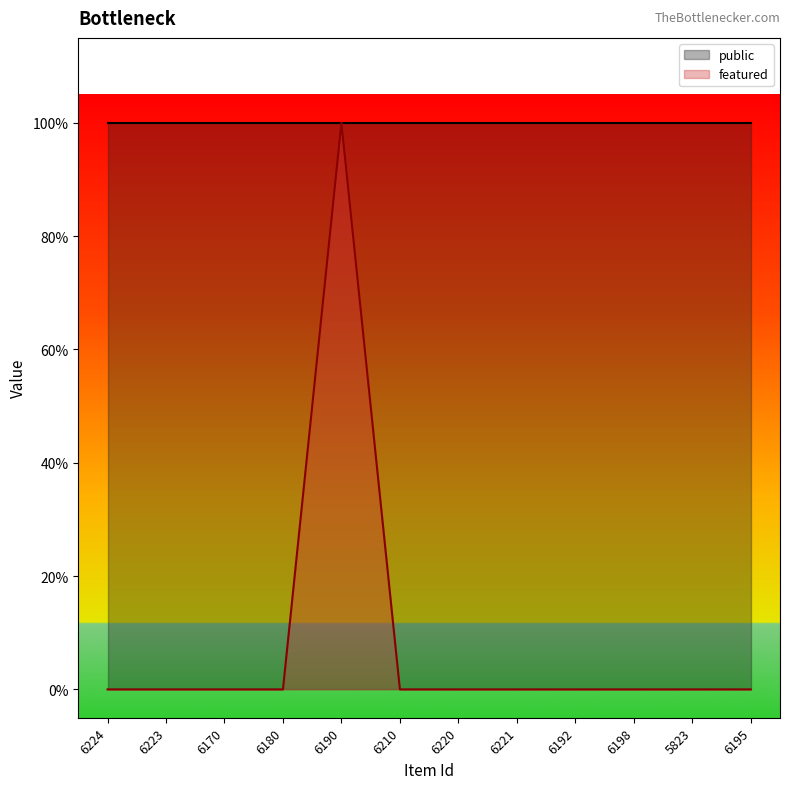

Reading left to right, transcribe all the data shown in this chart.

0	0	0	0	1	0	0	0	0	0	0	0